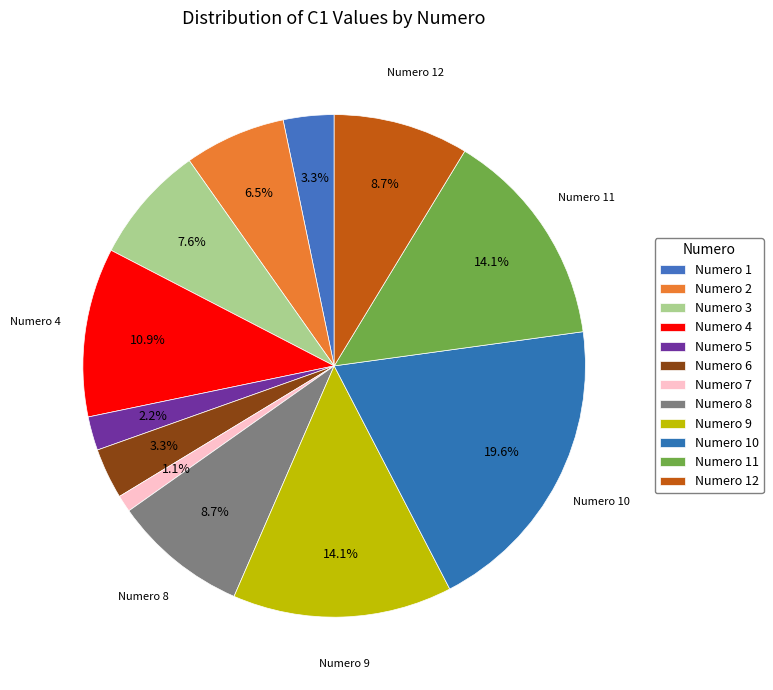

To the nearest percent, what is the average slice percentage?

8%